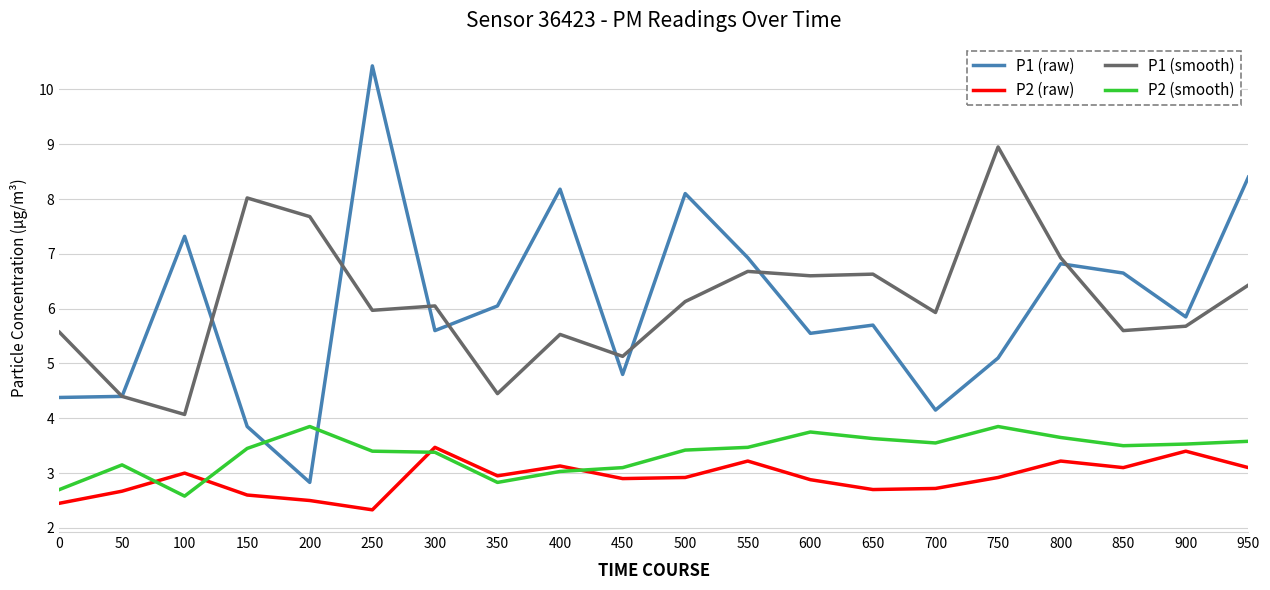

True or false: P2 (raw) and P2 (smooth) intersect in this chart.

True